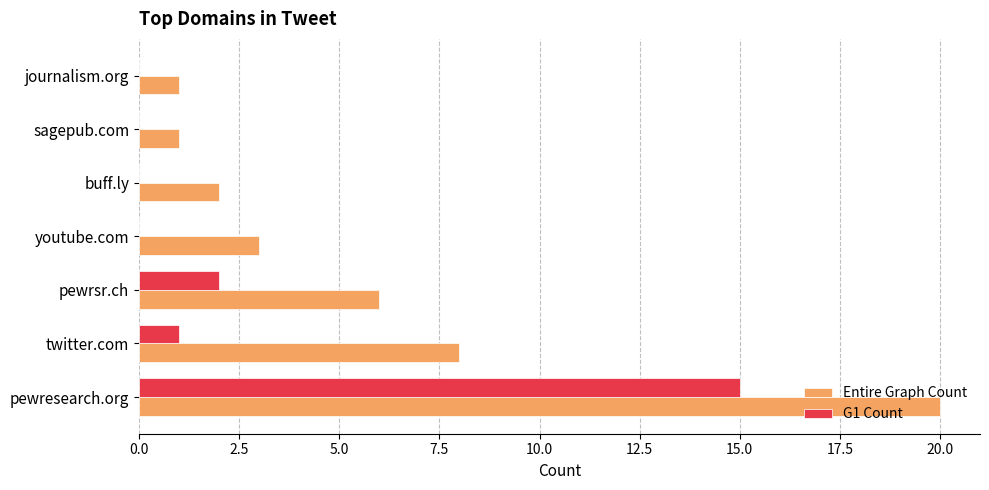

Read the Entire Graph Count value at pewresearch.org, to the nearest 5.

20